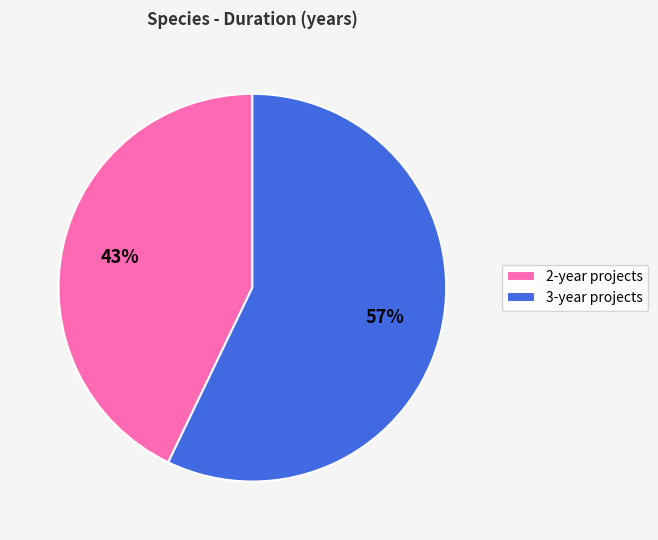

Which has a higher value, 3-year projects or 2-year projects?

3-year projects